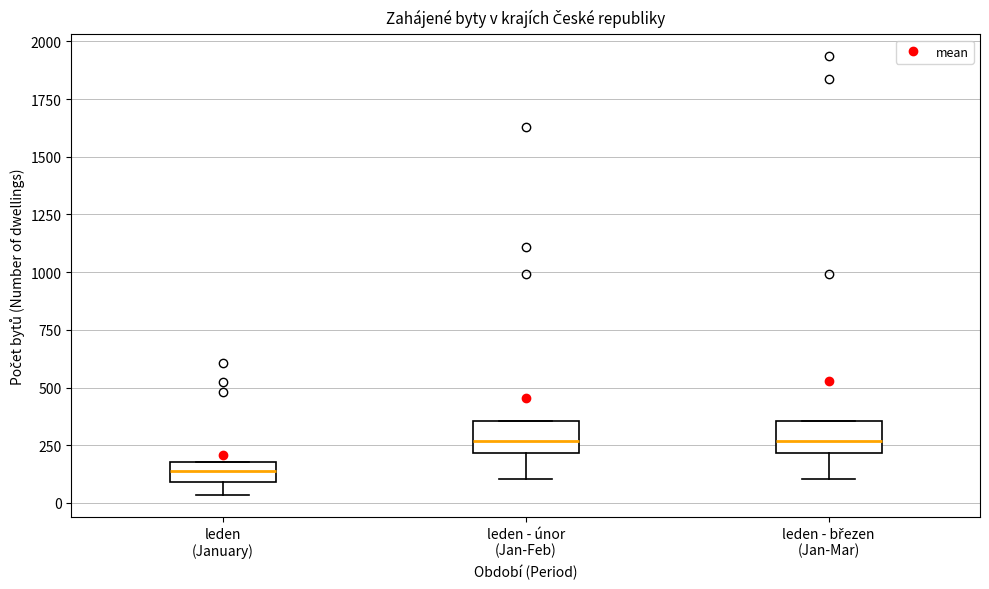

Where is the upper edge of the box for leden - březen (Jan-Mar) on the y-axis? The values are not printed on the chart, so give them approximately, as read against the axis.

350